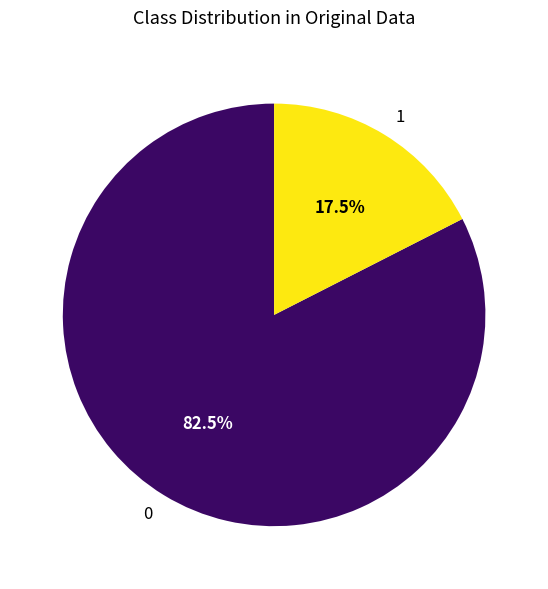

Rank the categories by value from highest to lowest.

0, 1